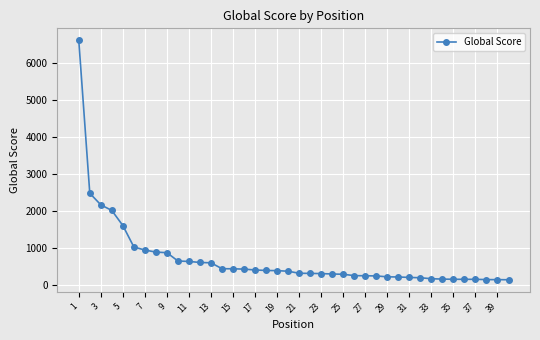

What is the value of the 26th point from the left?

252